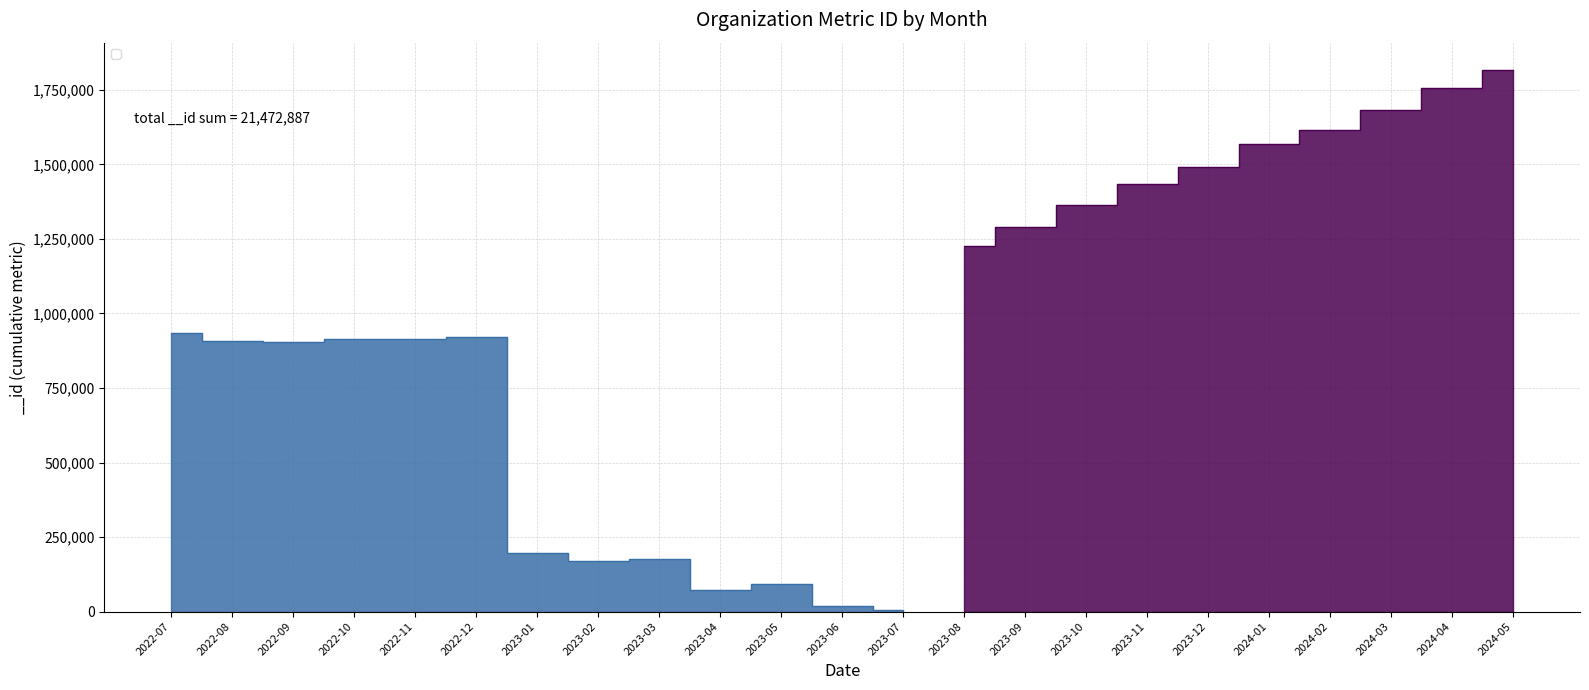

Which has a higher value, 2024-04 or 2023-08?

2024-04